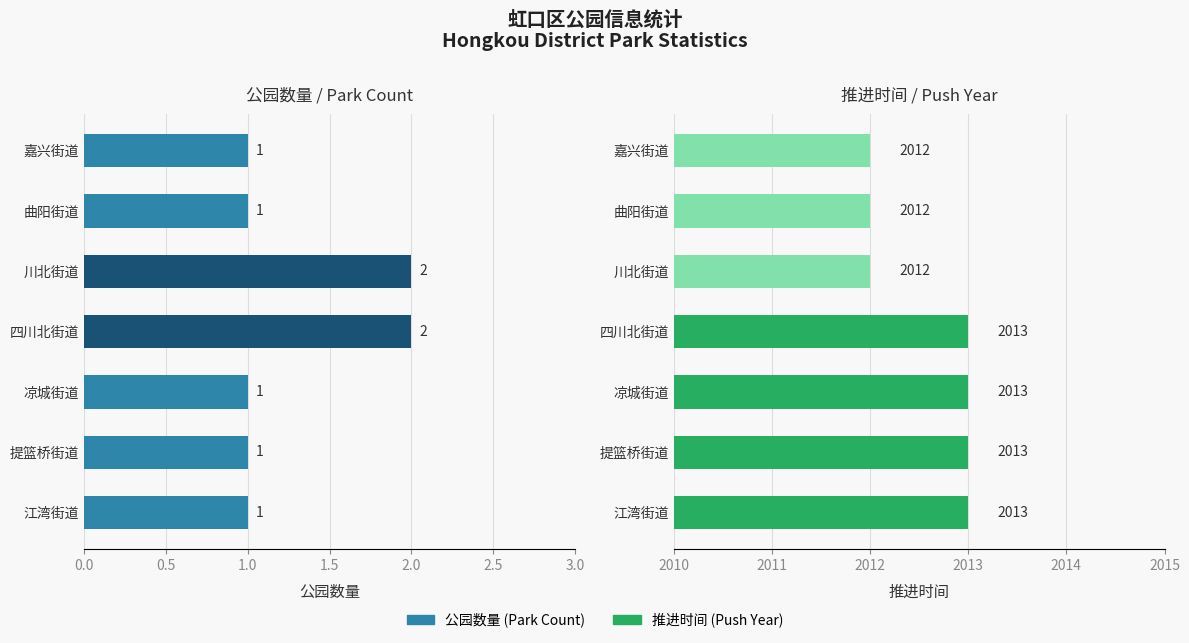

How many bars are there in total?

14